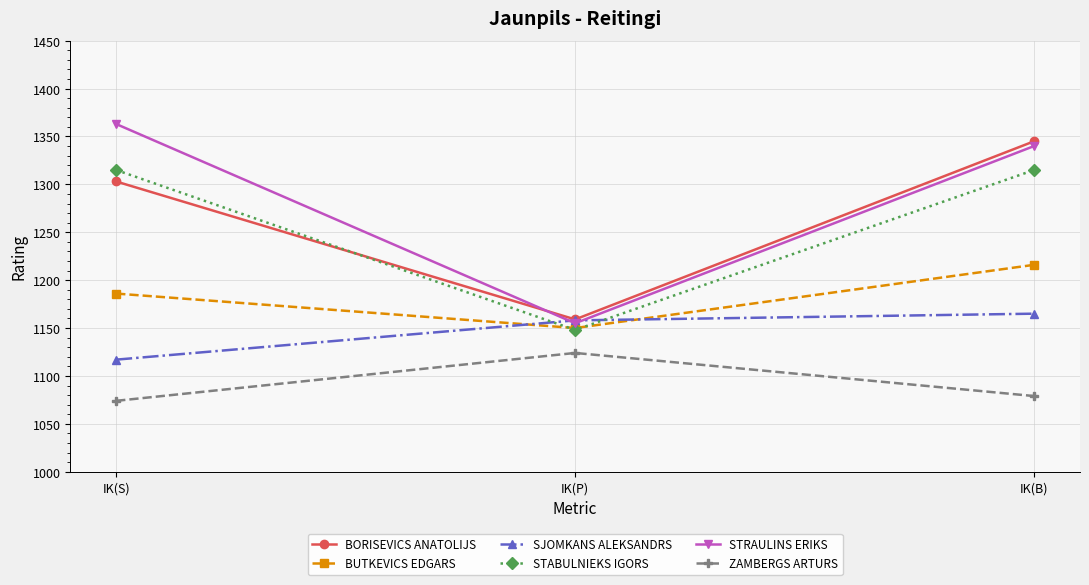

Reading right to left, list all the values displayed in this chart.

BORISEVICS ANATOLIJS: 1345	1159	1303
BUTKEVICS EDGARS: 1216	1150	1186
SJOMKANS ALEKSANDRS: 1165	1158	1117
STABULNIEKS IGORS: 1315	1148	1315
STRAULINS ERIKS: 1340	1155	1363
ZAMBERGS ARTURS: 1079	1124	1074